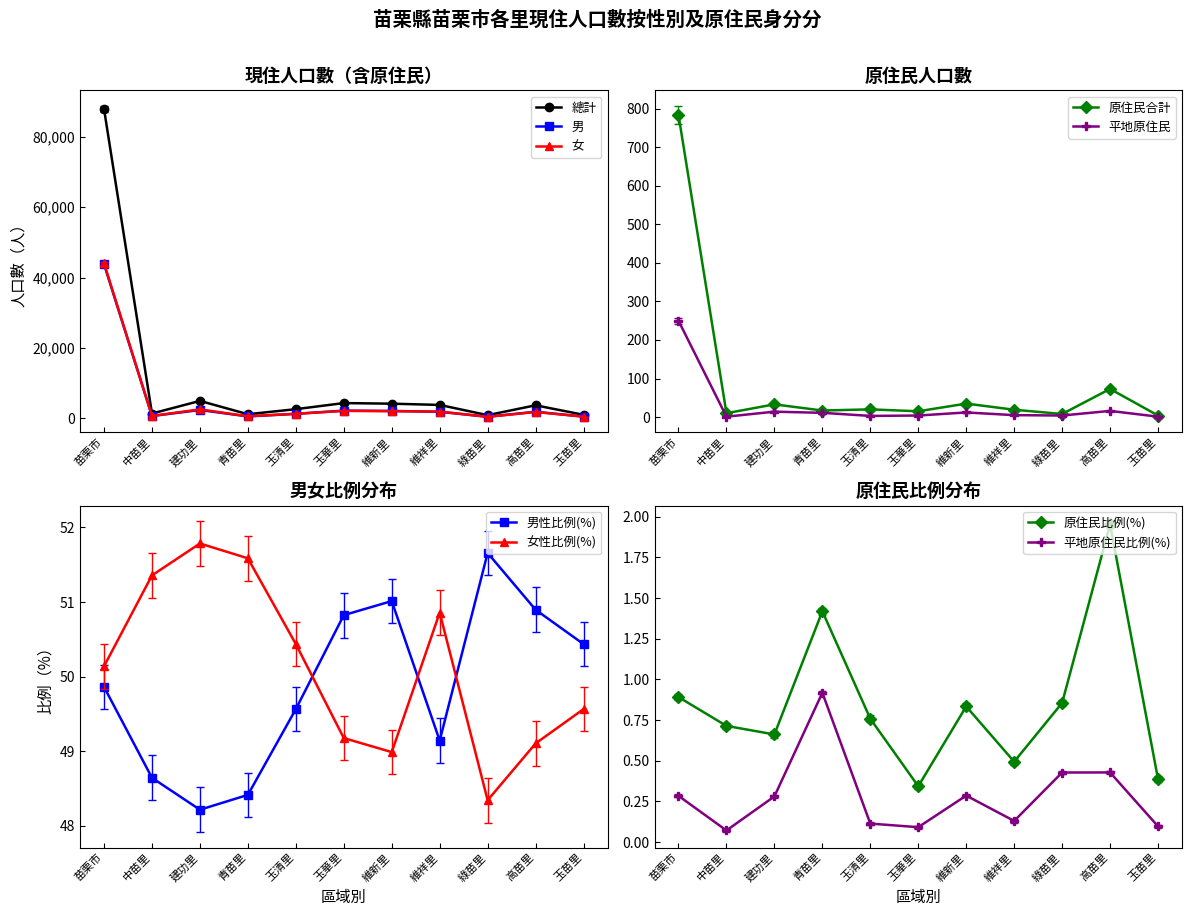

Between 玉華里 and 玉苗里, which series saw the biggest shift?

總計